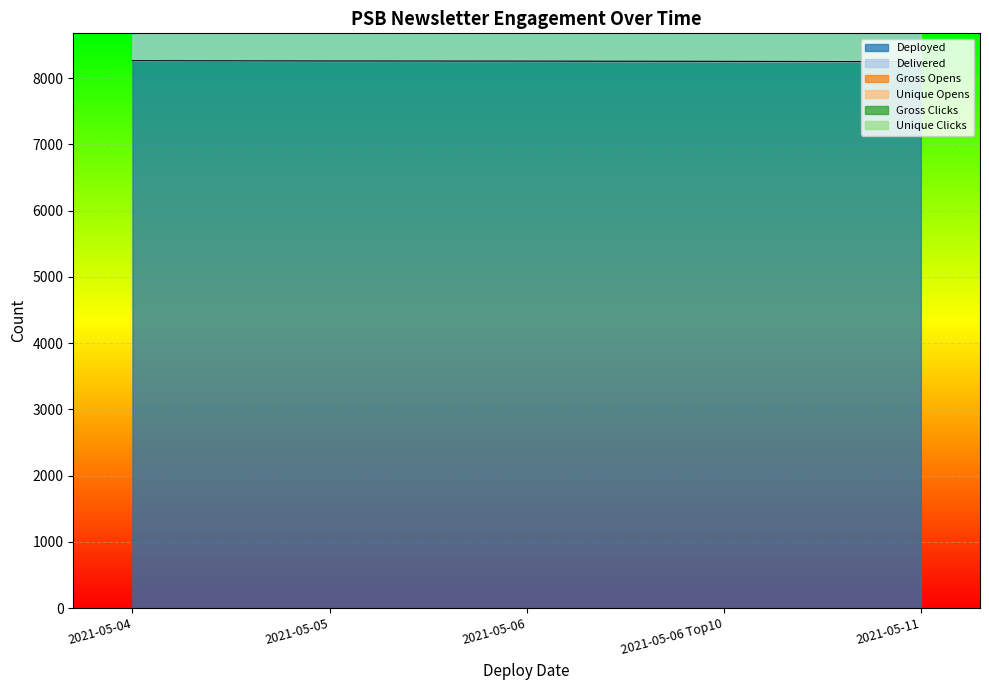

What is the average value of the Deployed series?

8256